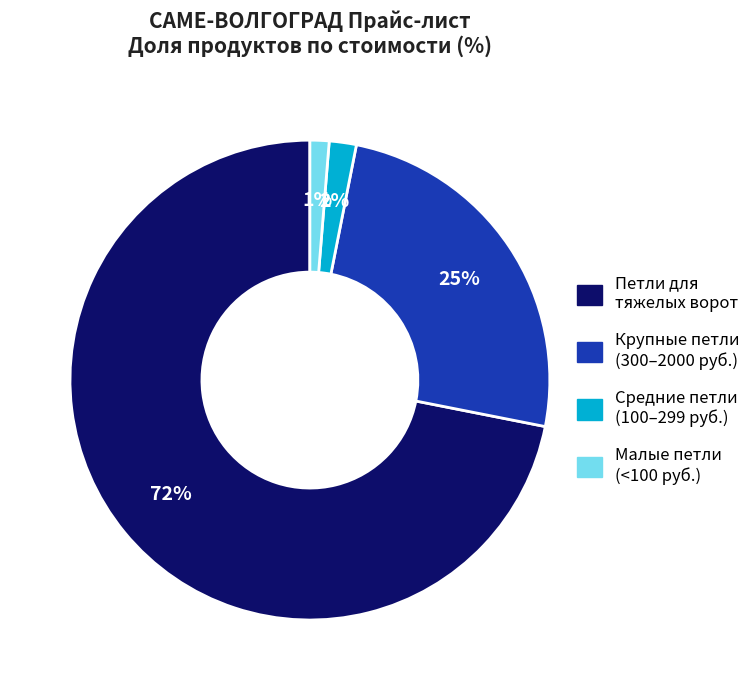

Is there any slice that represents more than half of the pie?

Yes